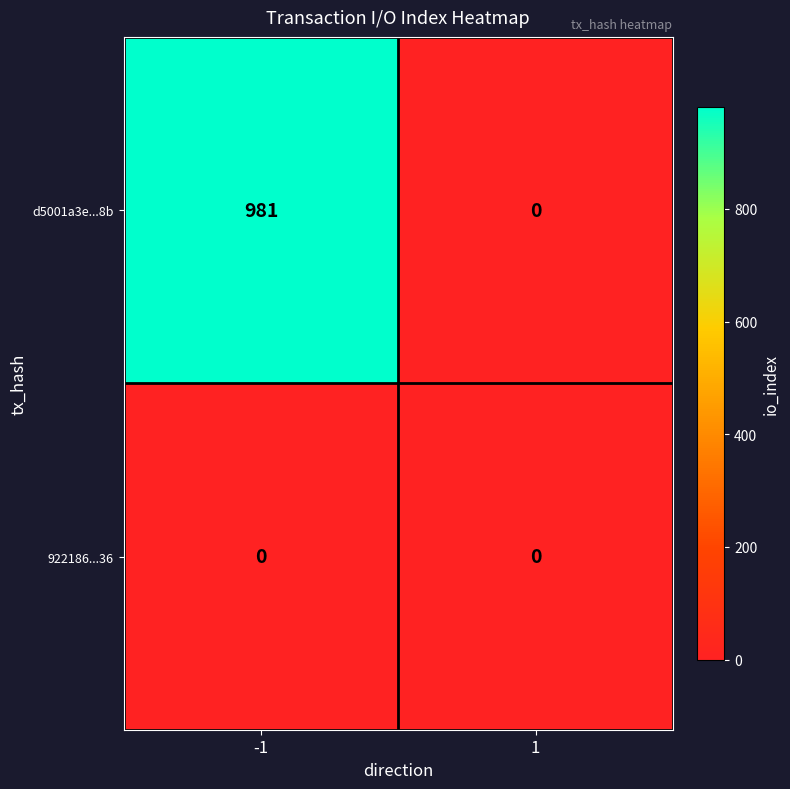

What is the sum of all d5001a3e...8b values?

981